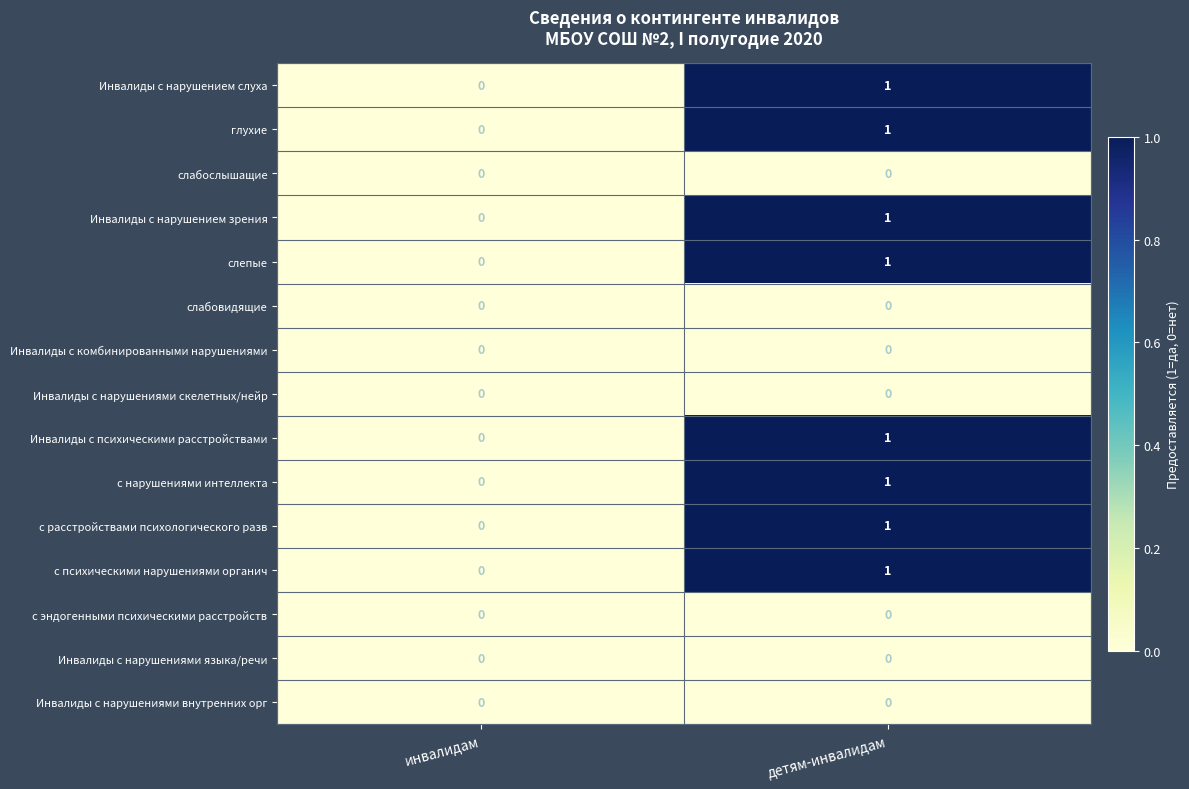

At which category does the chart reach its peak across all series?

детям-инвалидам